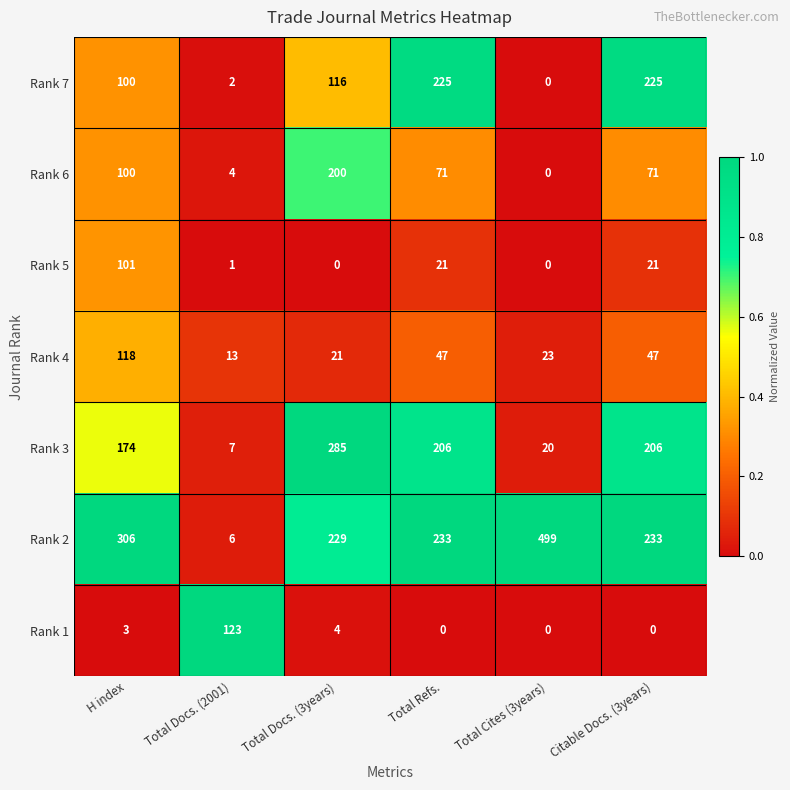

At Total Docs. (2001), list the series in order from largest to smallest.

Rank 1, Rank 4, Rank 3, Rank 2, Rank 6, Rank 7, Rank 5